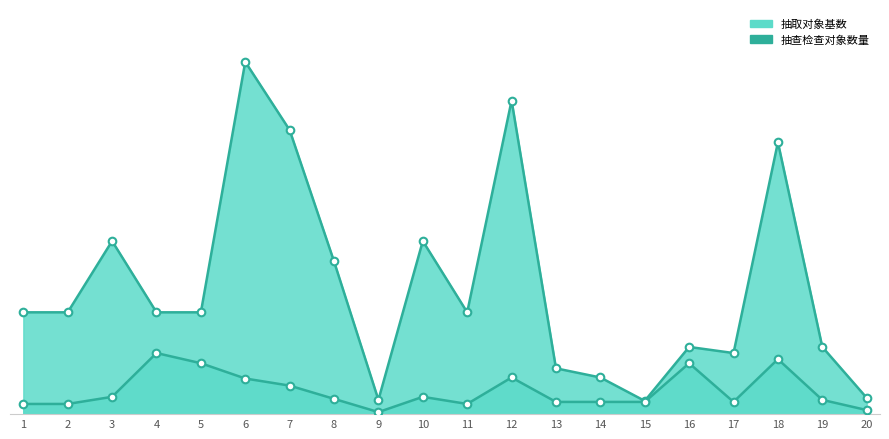

At which category is the sum across all series the highest?

6